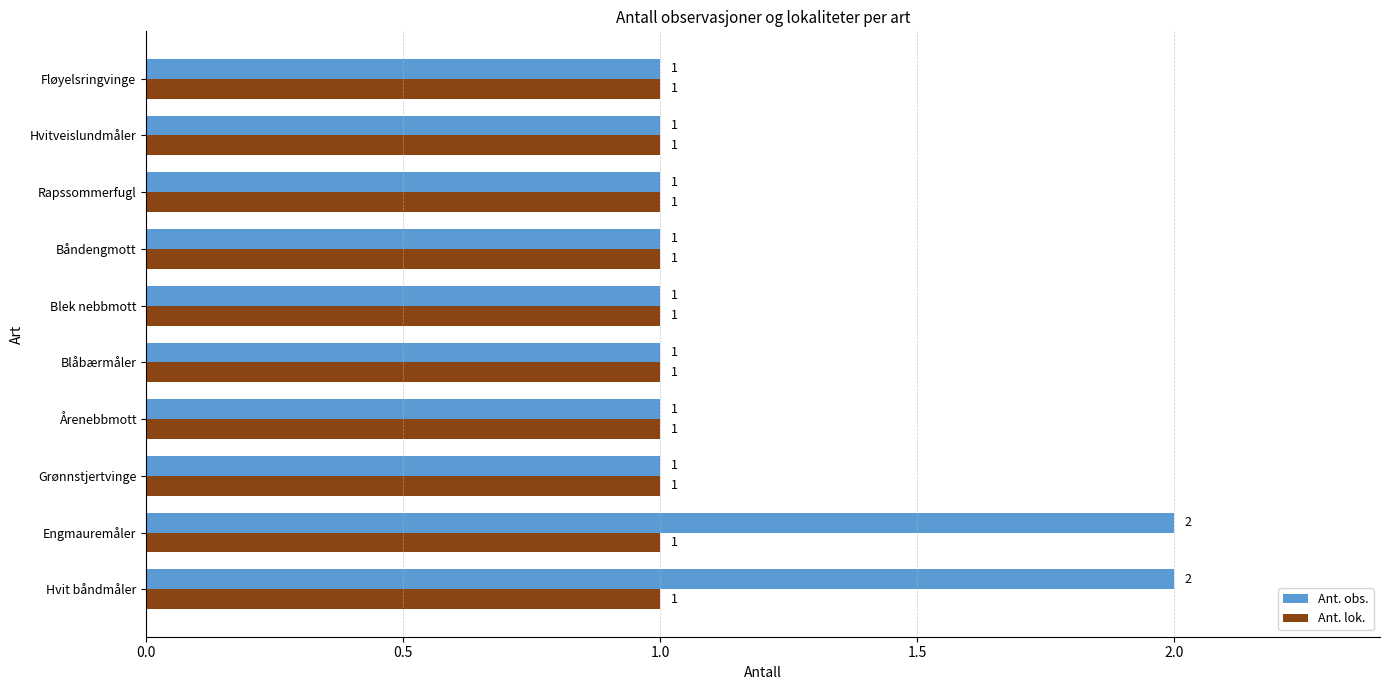

List the series in order of their peak value, highest first.

Ant. obs., Ant. lok.